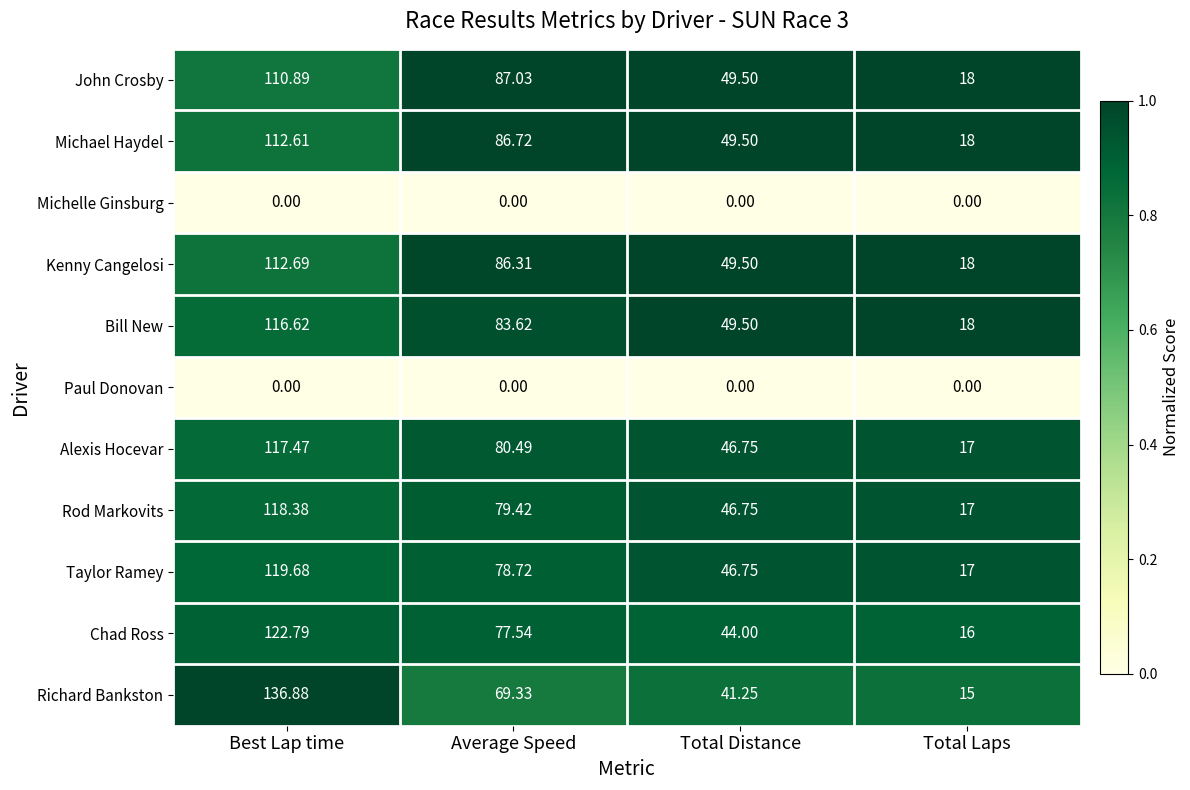

Is the value of John Crosby at Total Laps greater than the value of Alexis Hocevar at Best Lap time?

No